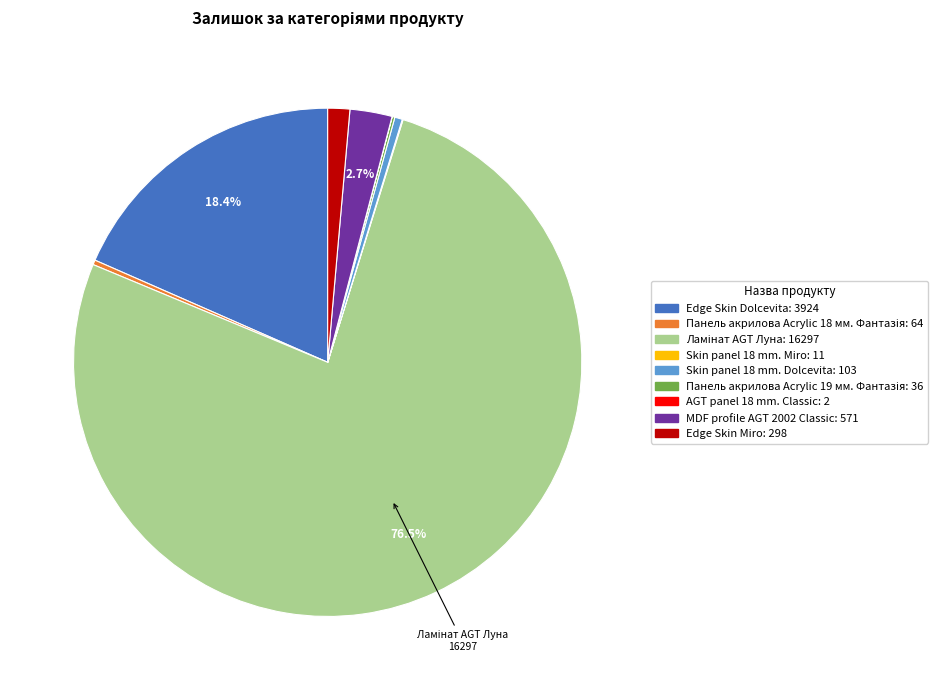

Is there a majority slice in this chart?

Yes